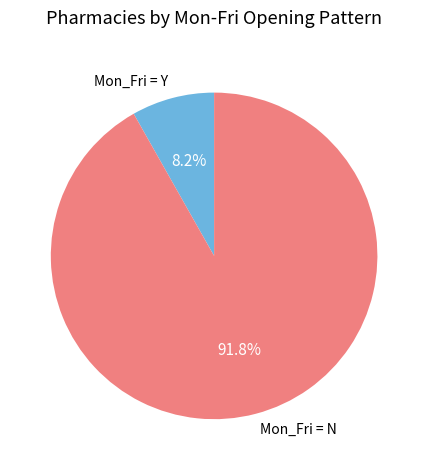

What percentage is the Mon_Fri = N slice, to the nearest percent?

92%